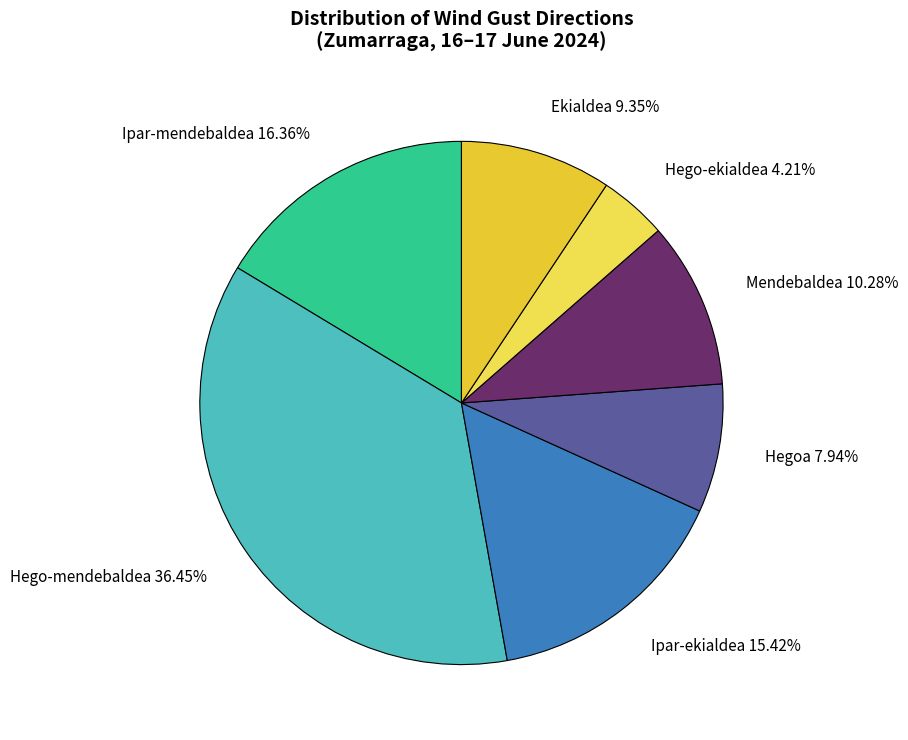

Combined, do Hego-ekialdea 4.21% and Mendebaldea 10.28% account for over 50%?

No